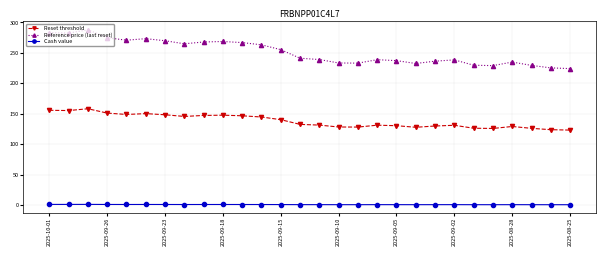

What is the average value of the Reset threshold series?

138.2